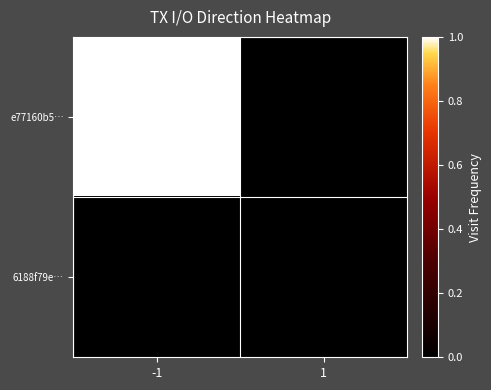

Which series has the largest range (max minus min)?

e77160b5…